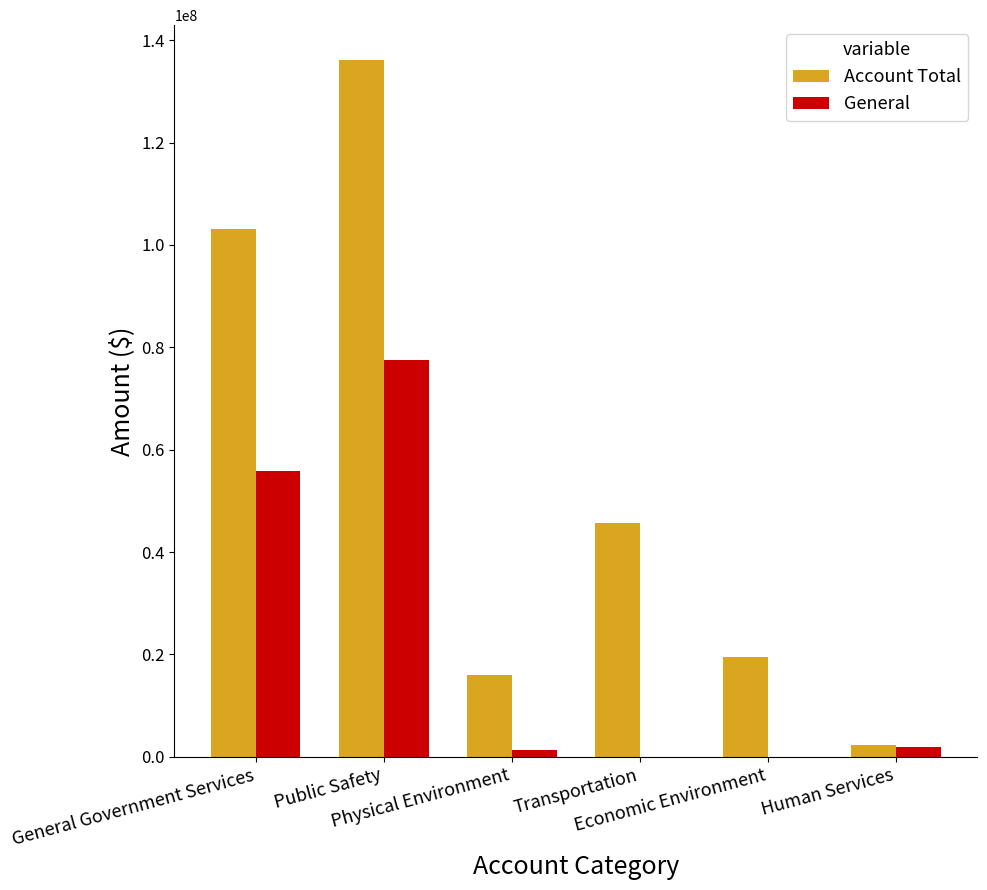

What is the sum of all General values?

136541639